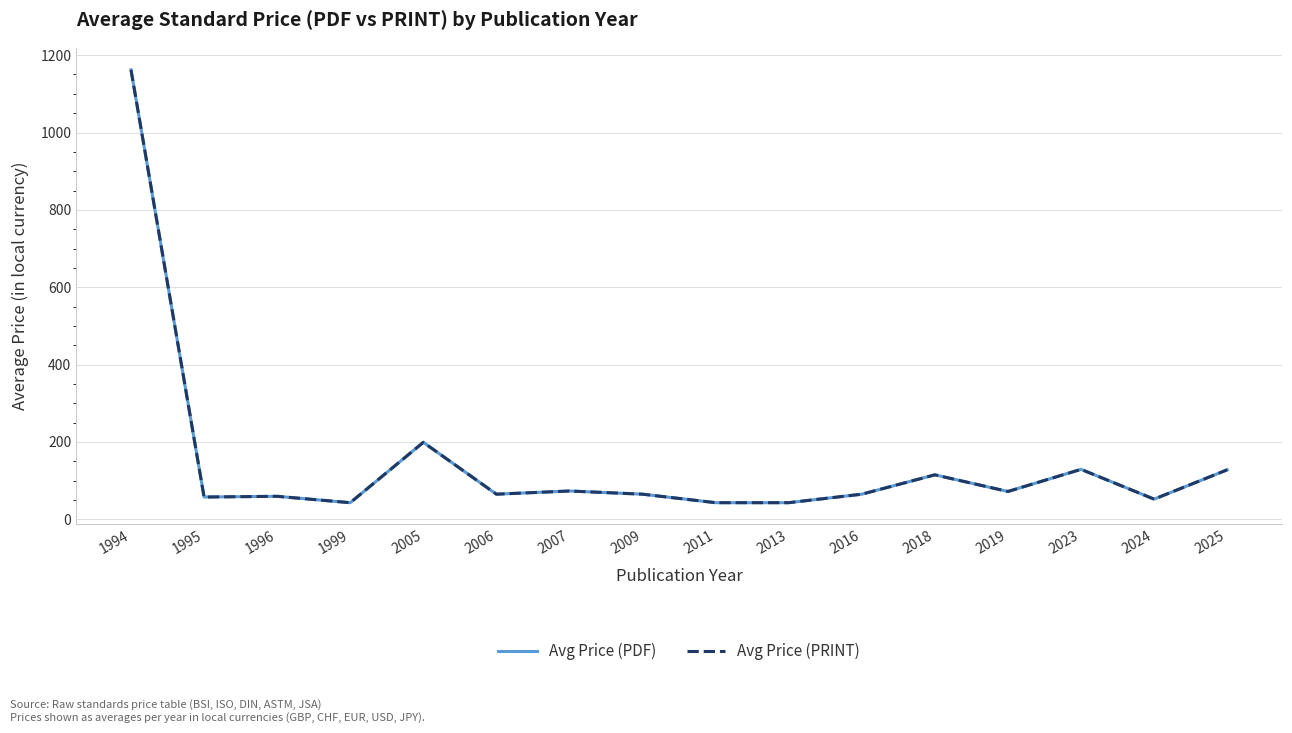

Which category has the highest value in the Avg Price (PRINT) series?

1994